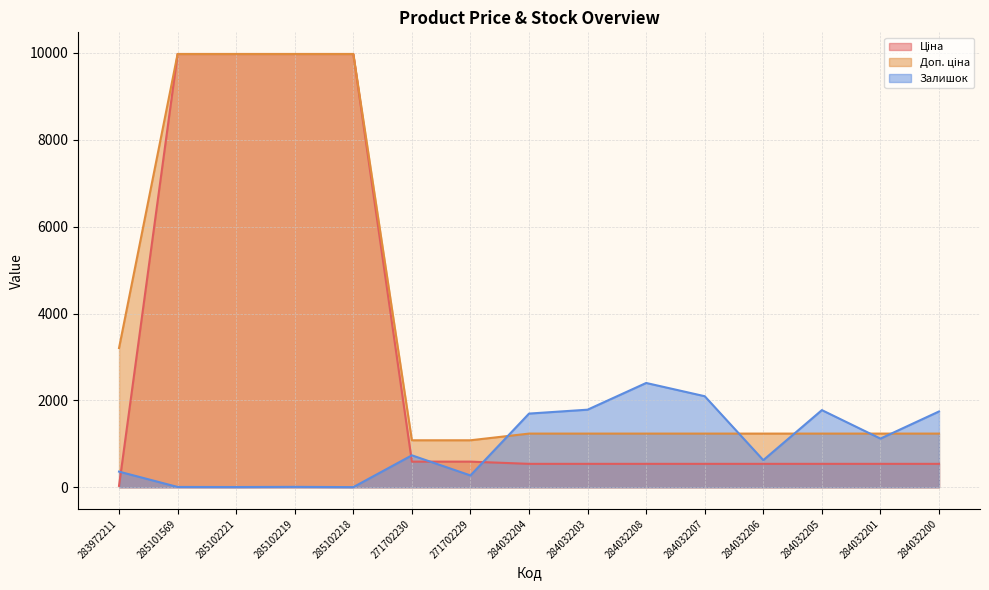

Reading right to left, what are all the values shown in this chart?

Ціна: 284032200=539.0	284032201=539.0	284032205=539.0	284032206=539.0	284032207=539.0	284032208=539.0	284032203=539.0	284032204=539.0	271702229=589.9	271702230=589.9	285102218=9975.0	285102219=9975.0	285102221=9975.0	285101569=9975.0	283972211=32.0
Доп. ціна: 284032200=1235.4	284032201=1235.4	284032205=1235.4	284032206=1235.4	284032207=1235.4	284032208=1235.4	284032203=1235.4	284032204=1235.4	271702229=1081.7	271702230=1081.7	285102218=9975.0	285102219=9975.0	285102221=9975.0	285101569=9975.0	283972211=3205.0
Залишок: 284032200=1745.0	284032201=1120.0	284032205=1776.0	284032206=624.0	284032207=2096.0	284032208=2401.0	284032203=1786.0	284032204=1696.0	271702229=272.0	271702230=735.0	285102218=3.0	285102219=9.0	285102221=5.0	285101569=7.0	283972211=360.0